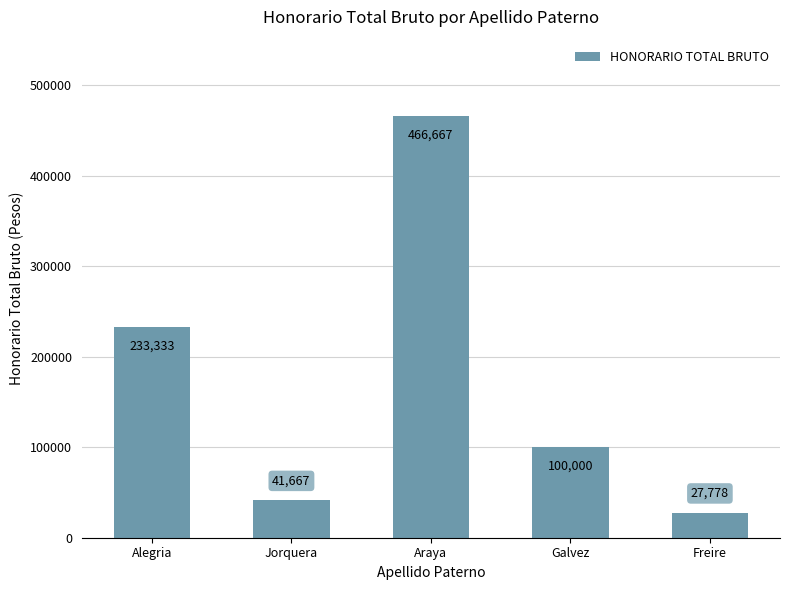

What value does the data have at Araya, to the nearest 50?

466650